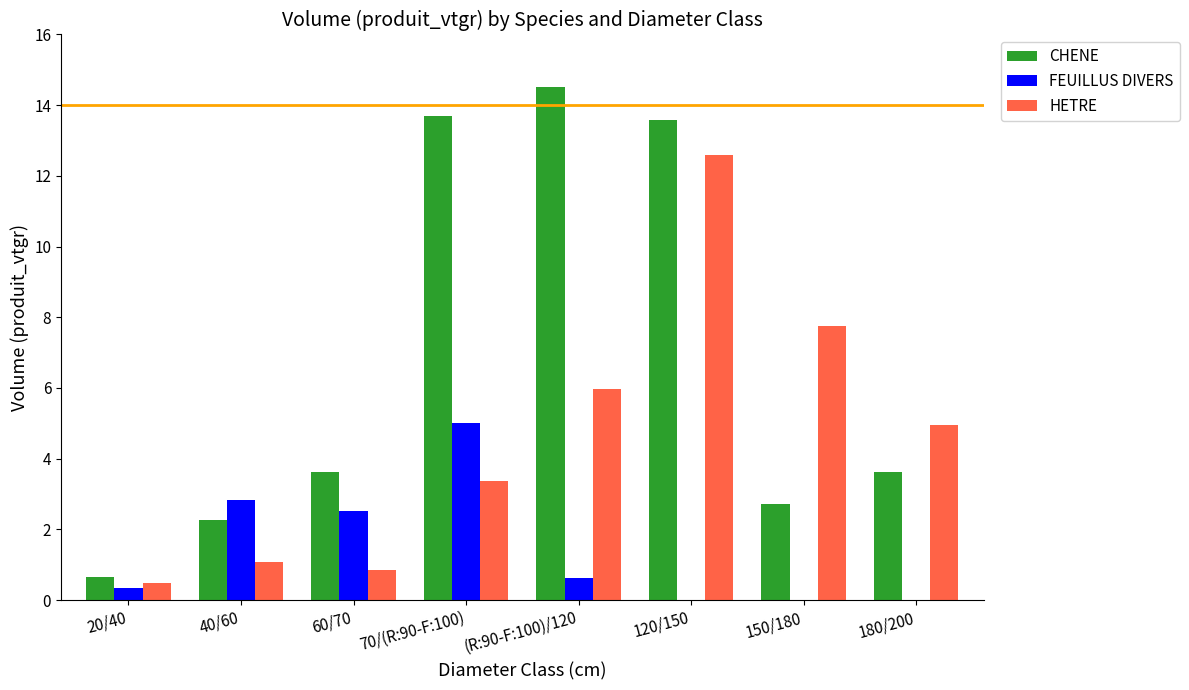

What is the highest value of the HETRE series?

12.6